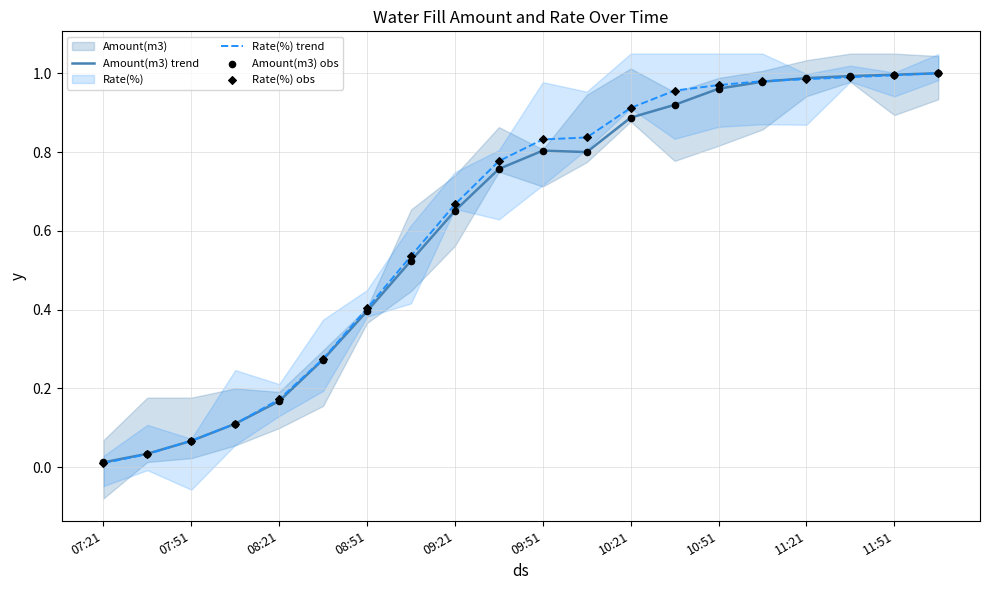

Which series has the largest total across all categories?

Rate(%) trend